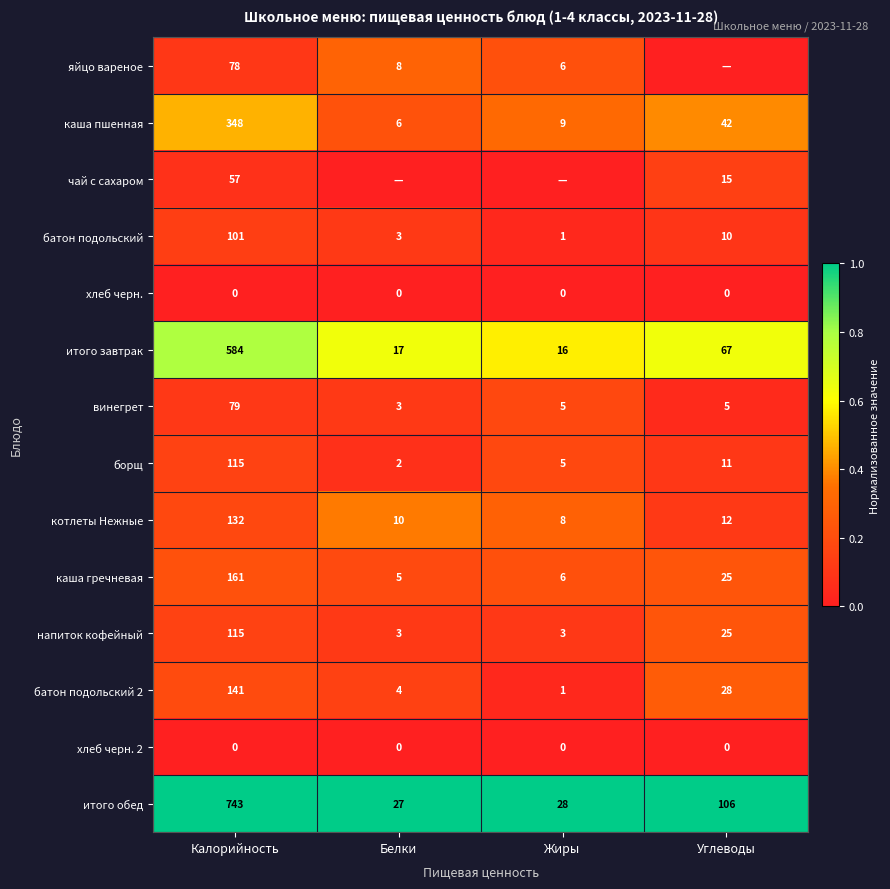

The напиток кофейный series shows 0.2 at Калорийность. True or false?

False